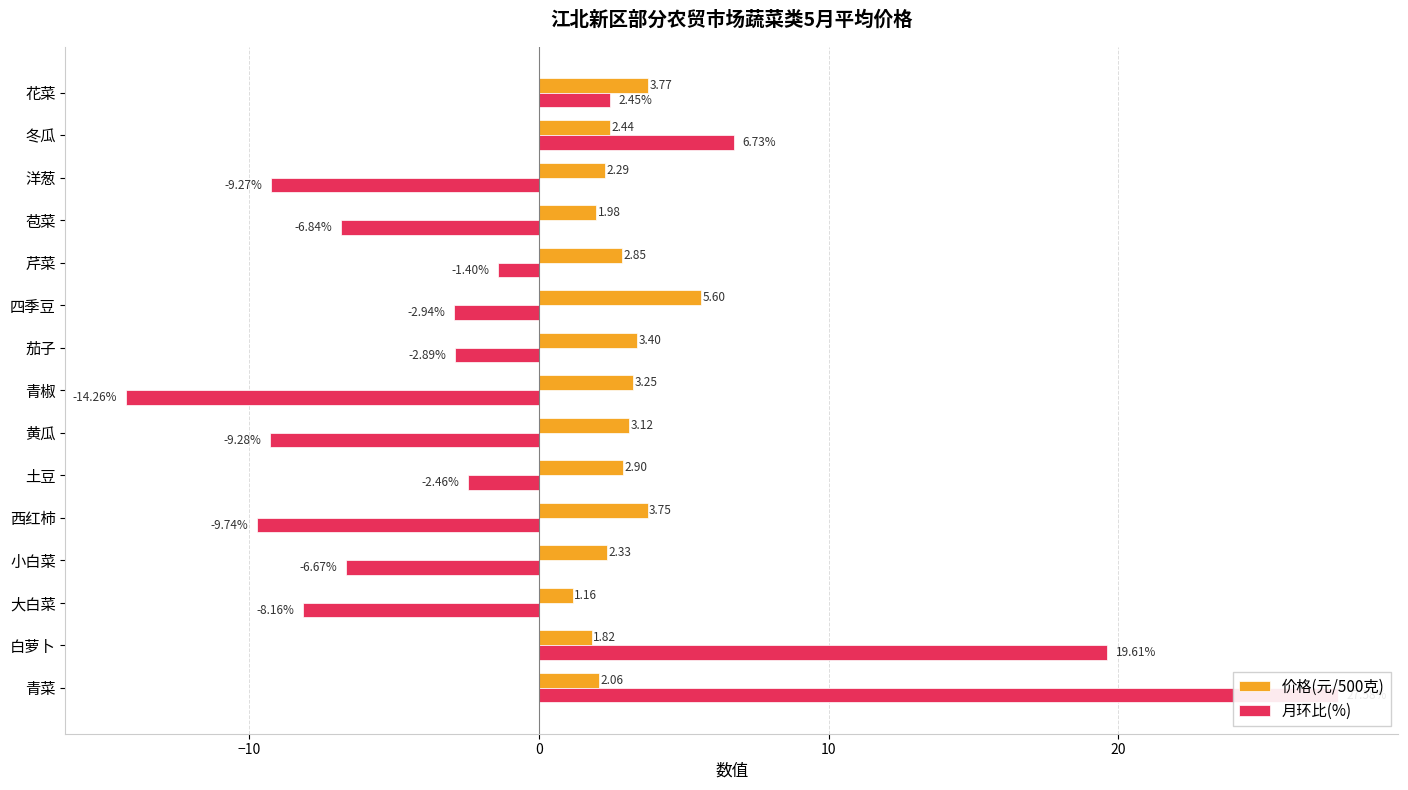

The 价格(元/500克) series shows 2.4 at 13. True or false?

True